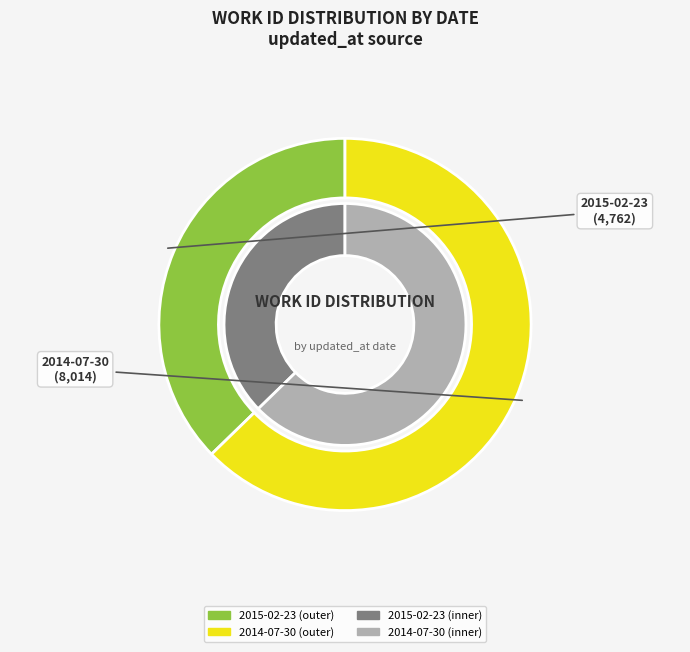

To the nearest percent, what is the combined percentage of 2015-02-23 and 2014-07-30?

100%